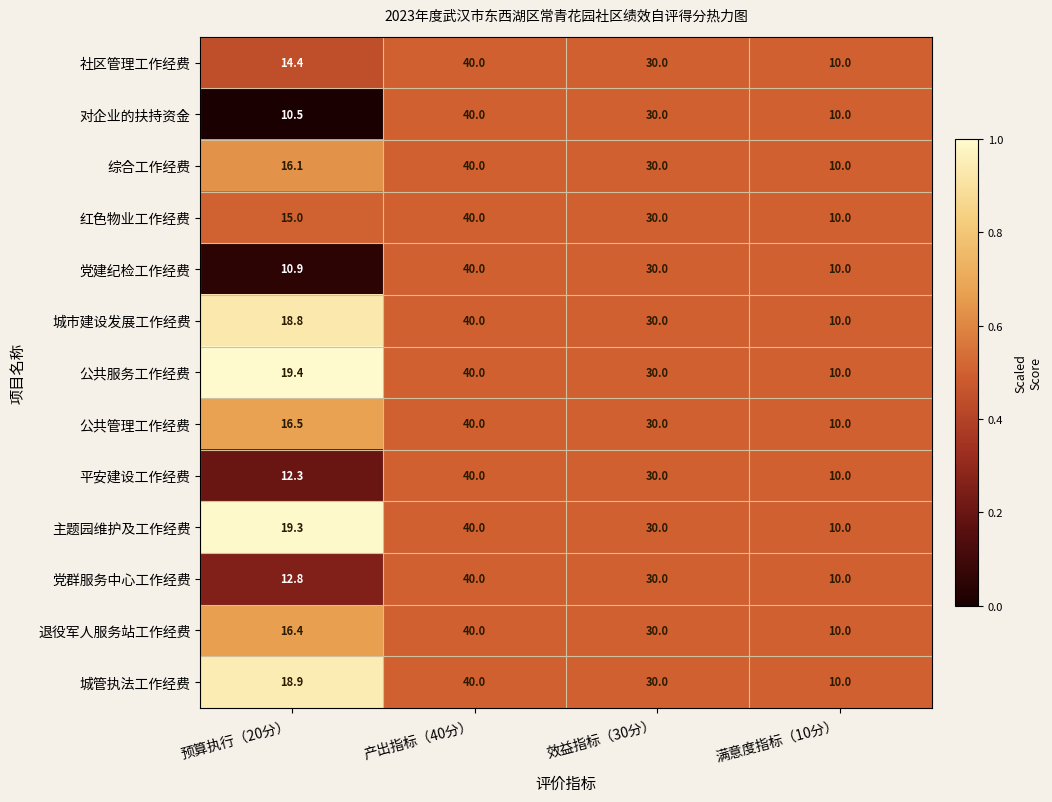

At 预算执行（20分）, list the series in order from smallest to largest.

对企业的扶持资金, 党建纪检工作经费, 平安建设工作经费, 党群服务中心工作经费, 社区管理工作经费, 红色物业工作经费, 综合工作经费, 退役军人服务站工作经费, 公共管理工作经费, 城市建设发展工作经费, 城管执法工作经费, 主题园维护及工作经费, 公共服务工作经费